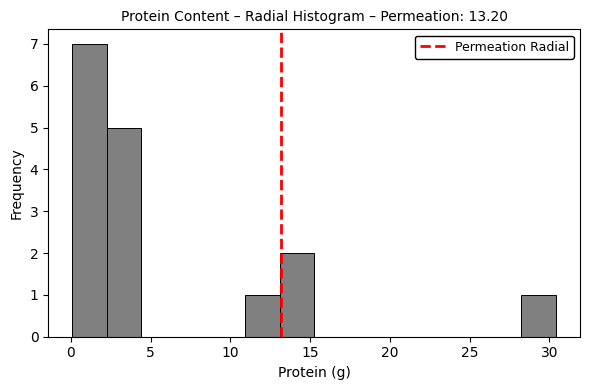

Reading left to right, transcribe this chart: for each bar, give the range it covers on the x-axis and its height. Neither the bar edges nor the heights are printed on the chart, so give them approximately, as read against the axes.

0.0 to 2.5: 7
2.5 to 4.5: 5
4.5 to 6.5: 0
6.5 to 9.0: 0
9.0 to 11.0: 0
11.0 to 13.0: 1
13.0 to 15.5: 2
15.5 to 17.5: 0
17.5 to 19.5: 0
19.5 to 21.5: 0
21.5 to 24.0: 0
24.0 to 26.0: 0
26.0 to 28.0: 0
28.0 to 30.5: 1